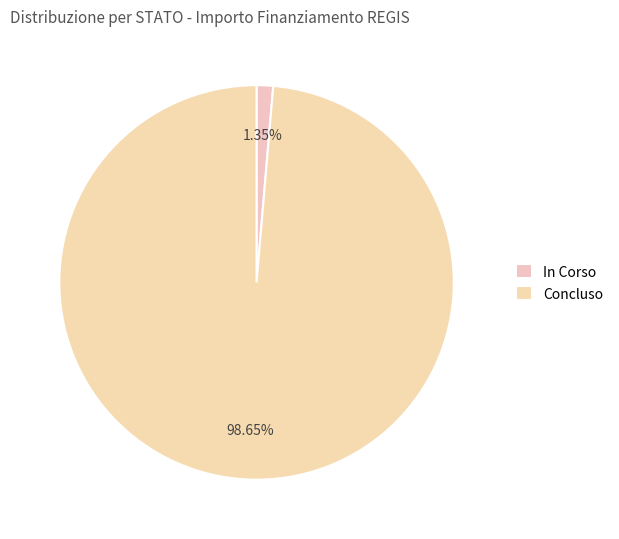

Which category has the smallest portion of the pie?

In Corso